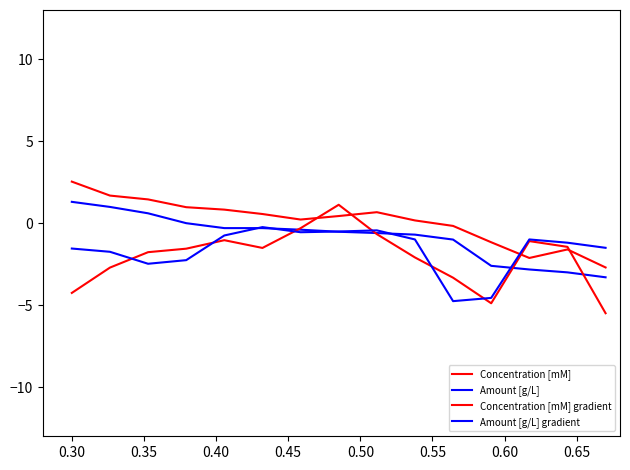

Does the chart display data point markers on the line(s)?

No